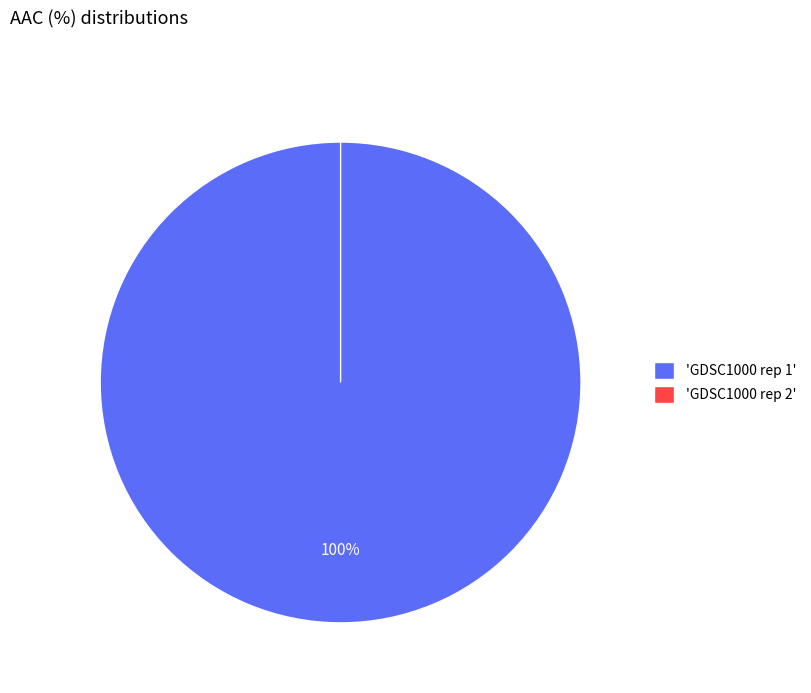

Which slice is the largest?

GDSC1000 rep 1